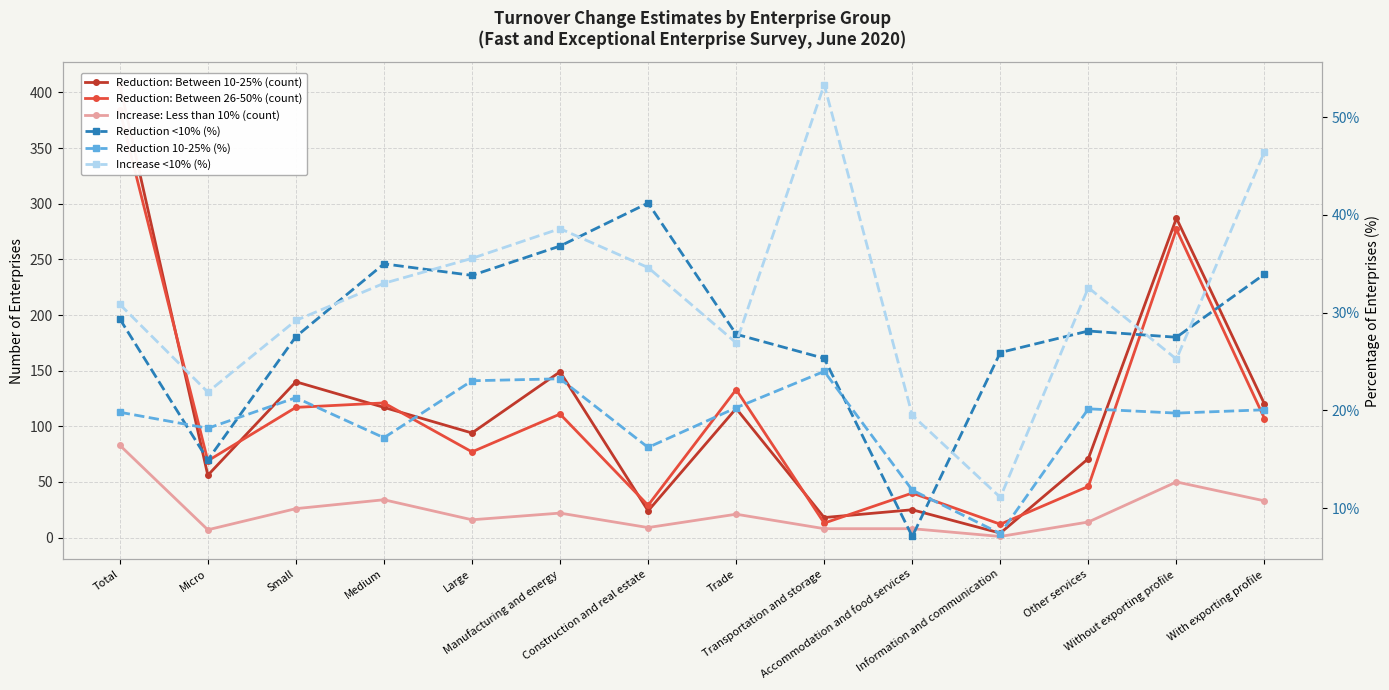

What is the maximum value for Reduction <10% (%)?

41.2